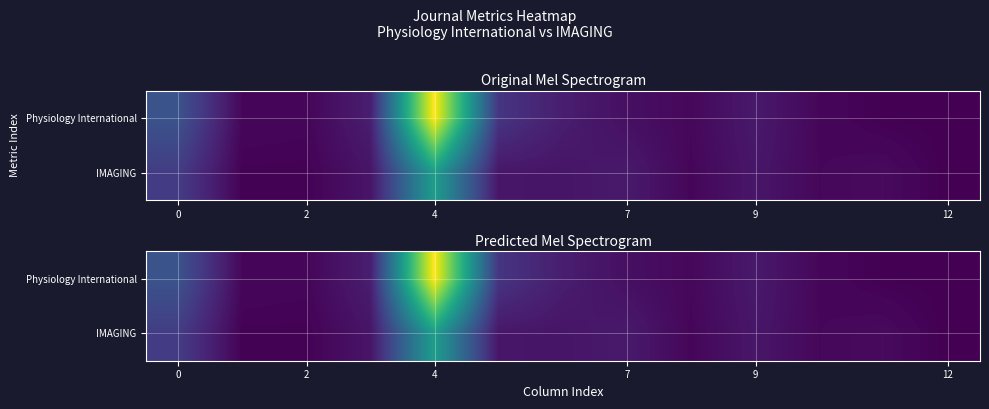

What is the difference between the highest and lowest values at 7?

30